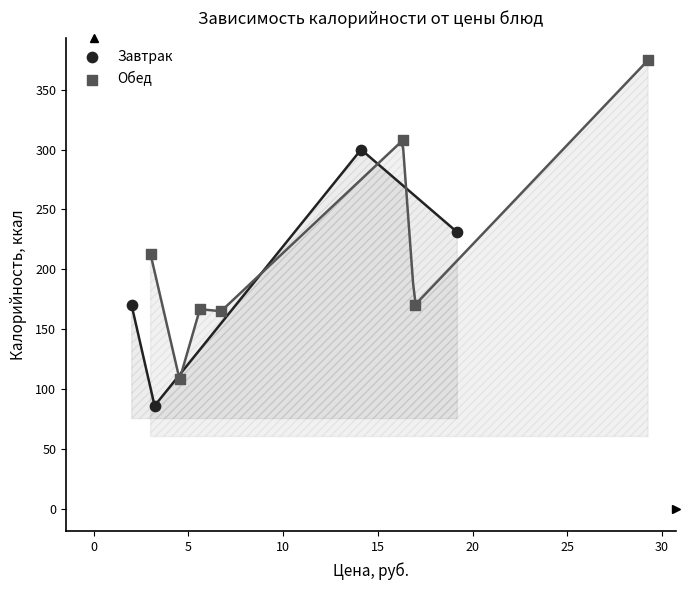

Which series contains the highest Y value?

Обед